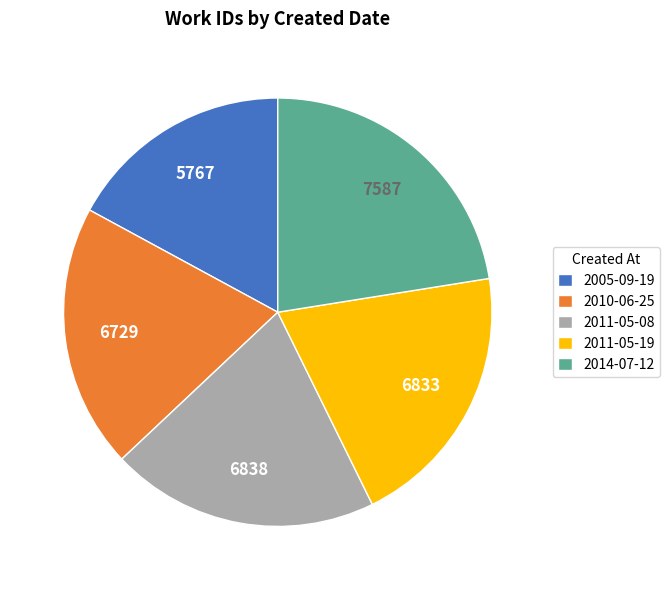

True or false: 2011-05-08 accounts for 20% of the total.

True